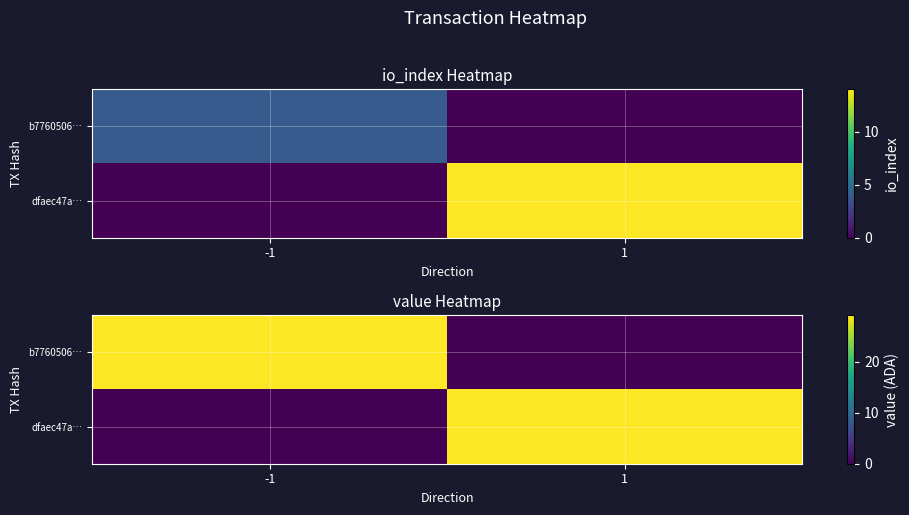

Where is b7760506… nearest to the value 14?

1